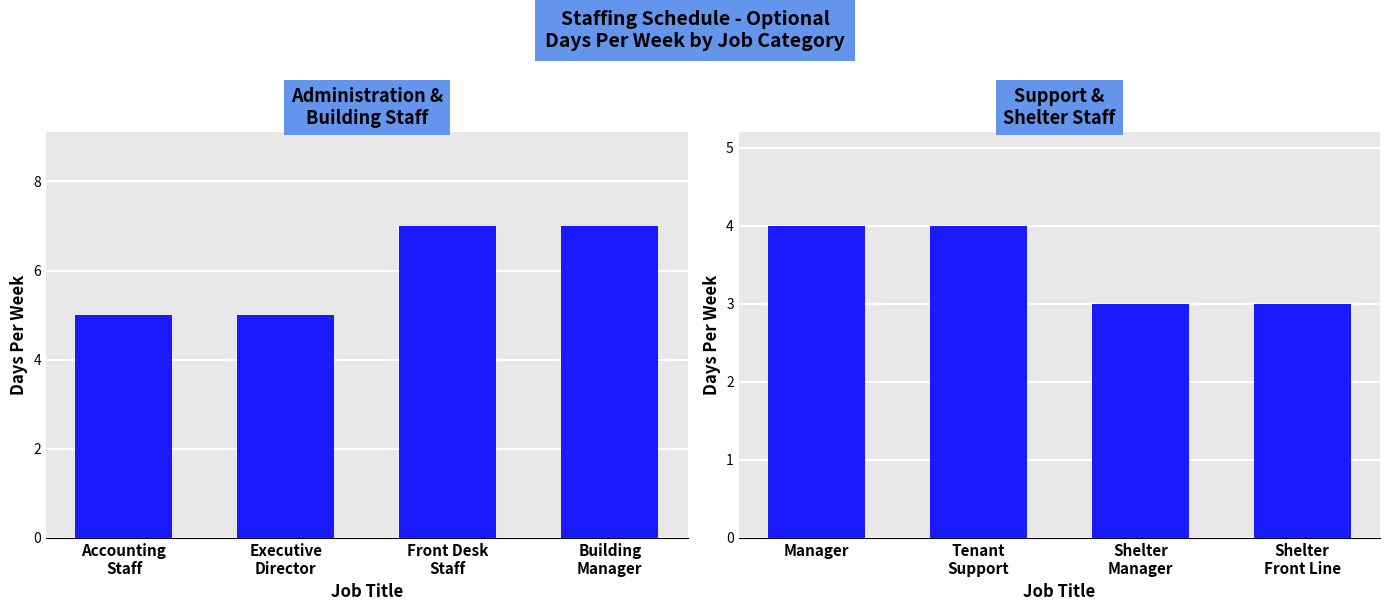

True or false: Administration &
Building Staff has a value of 2 at Accounting
Staff.

False